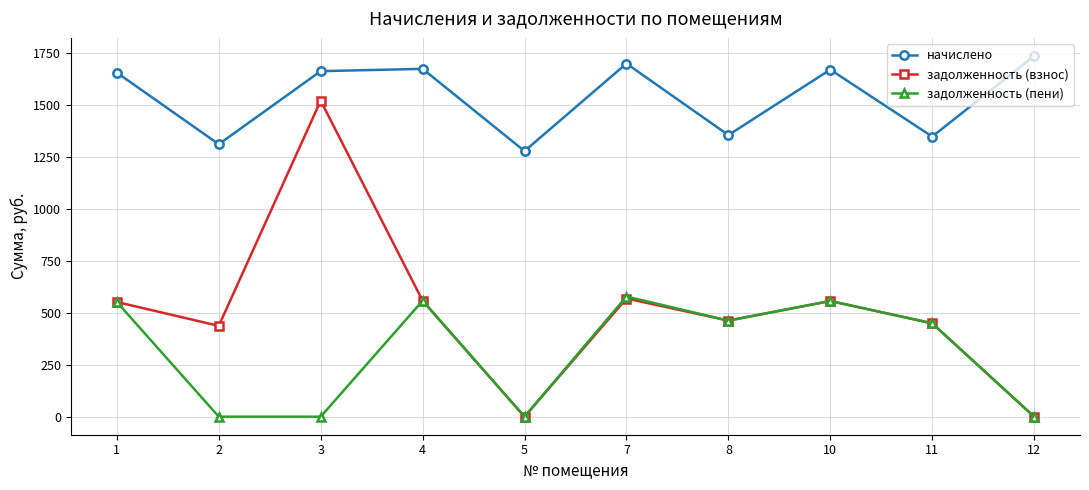

Is it true that начислено equals 441.7 at 7?

False